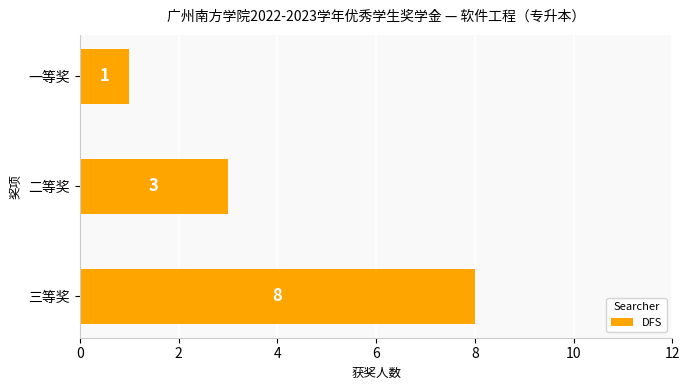

How many distinct data groups are displayed?

1